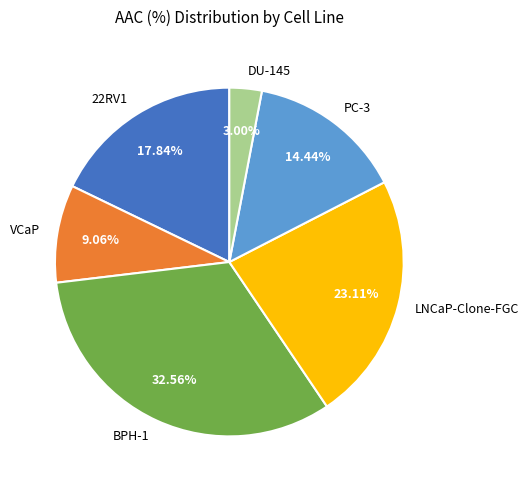

What is the smallest slice in the pie chart?

DU-145